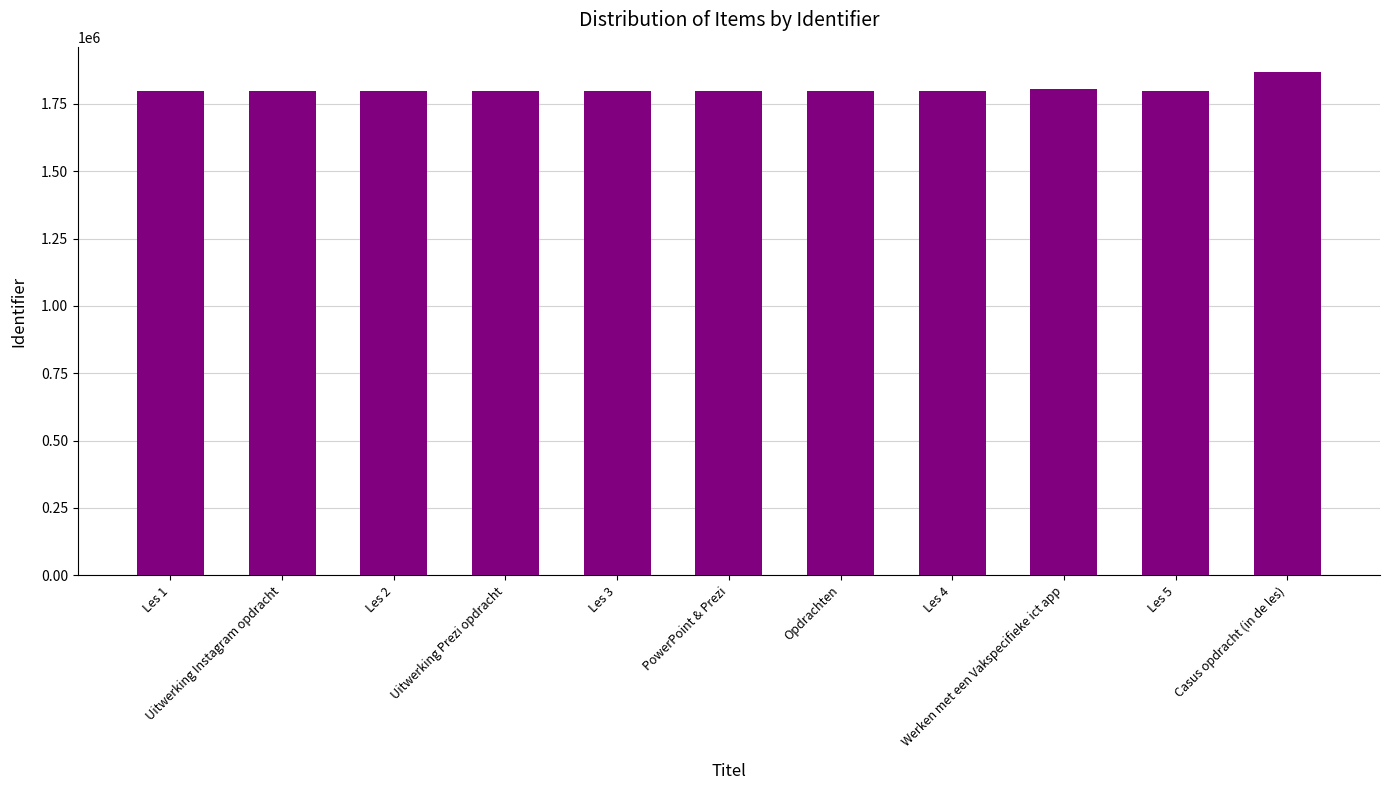

What is the smallest value displayed?

1798168